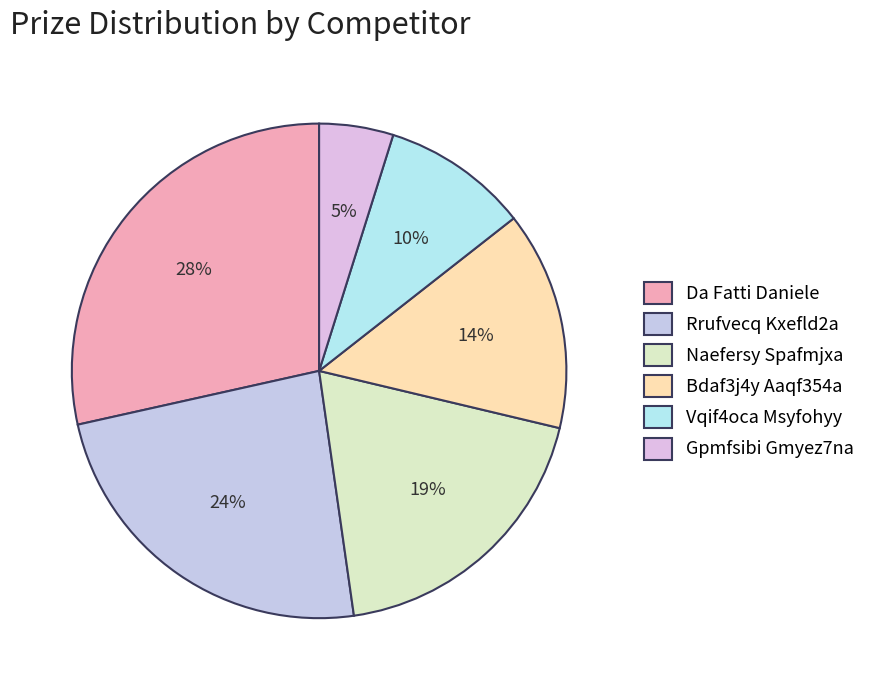

Is there a majority slice in this chart?

No